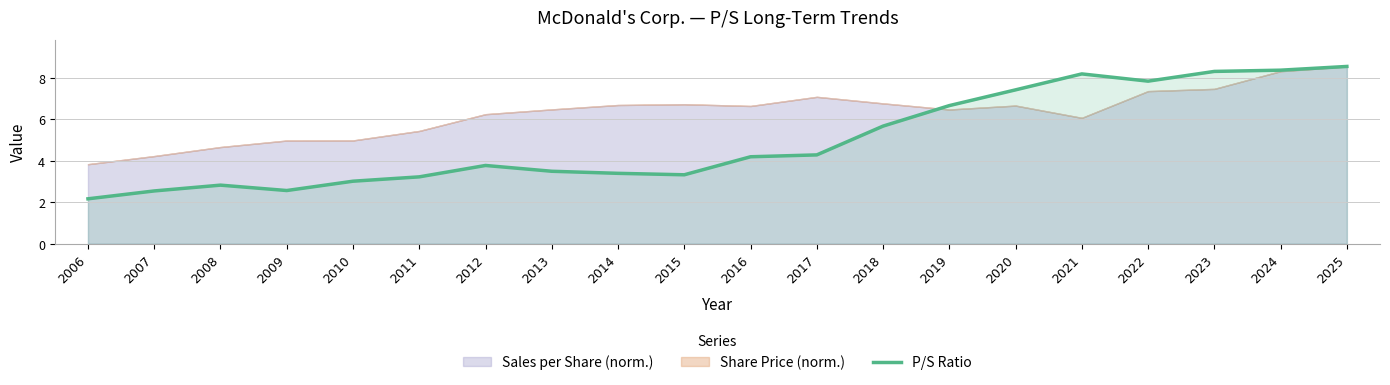

At which category does the data reach its first local valley?

2009